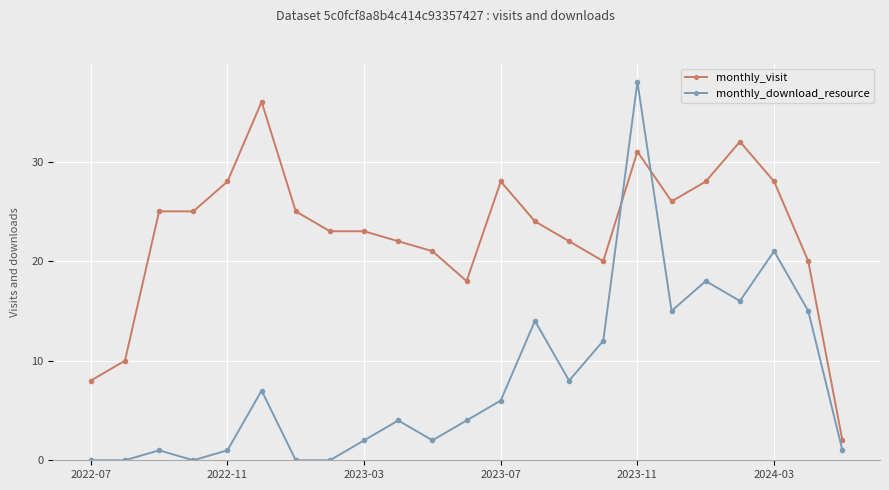

What are all the series names shown in the legend?

monthly_visit, monthly_download_resource